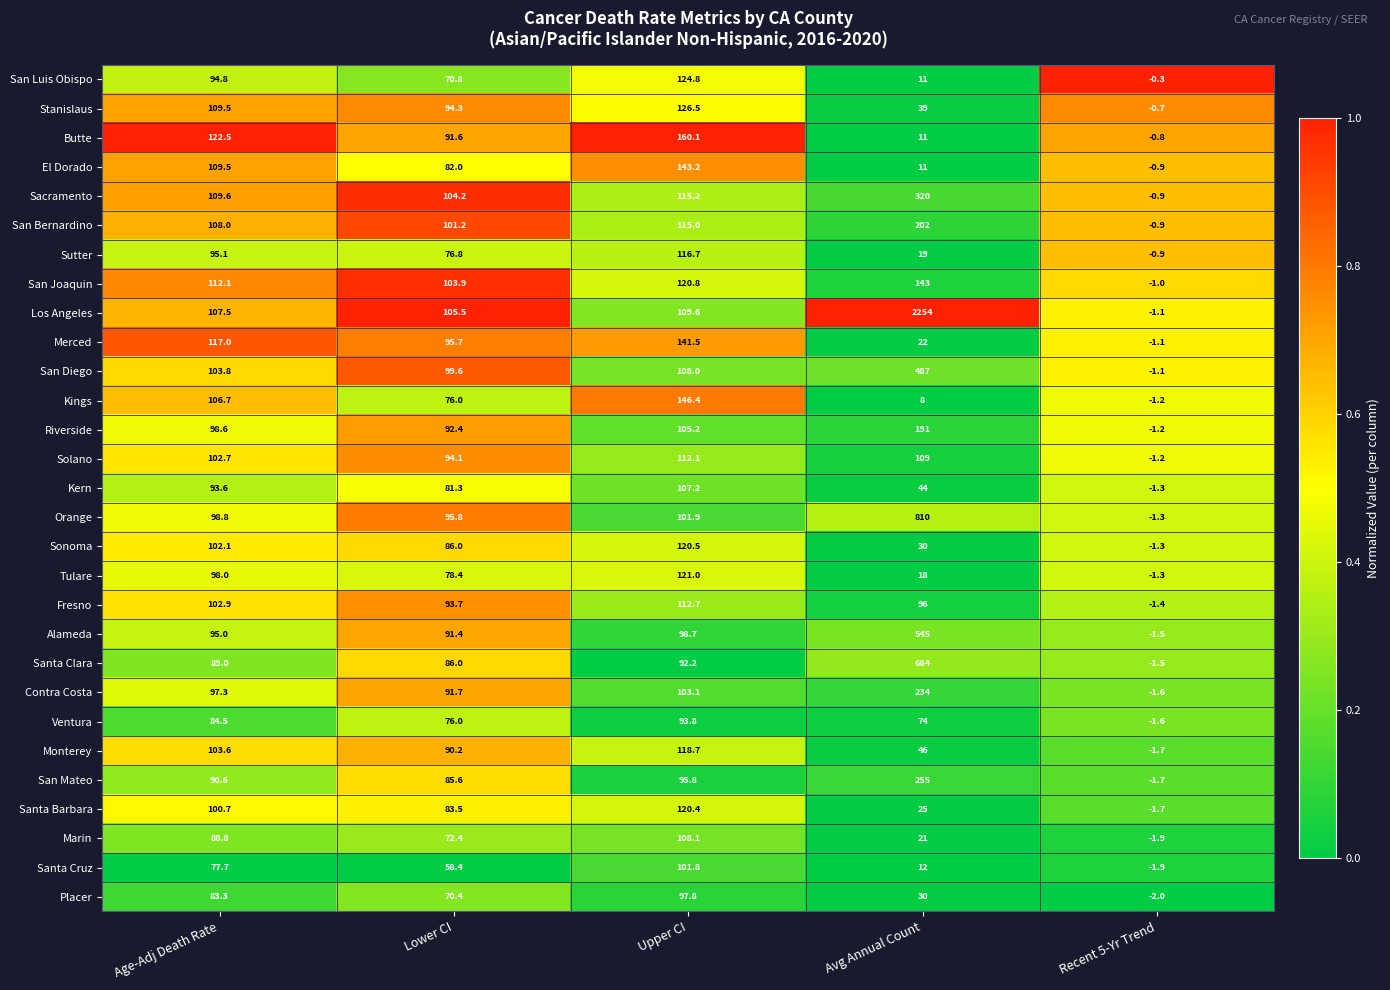

Is the value of Santa Clara at Avg Annual Count greater than the value of Santa Barbara at Recent 5-Yr Trend?

Yes